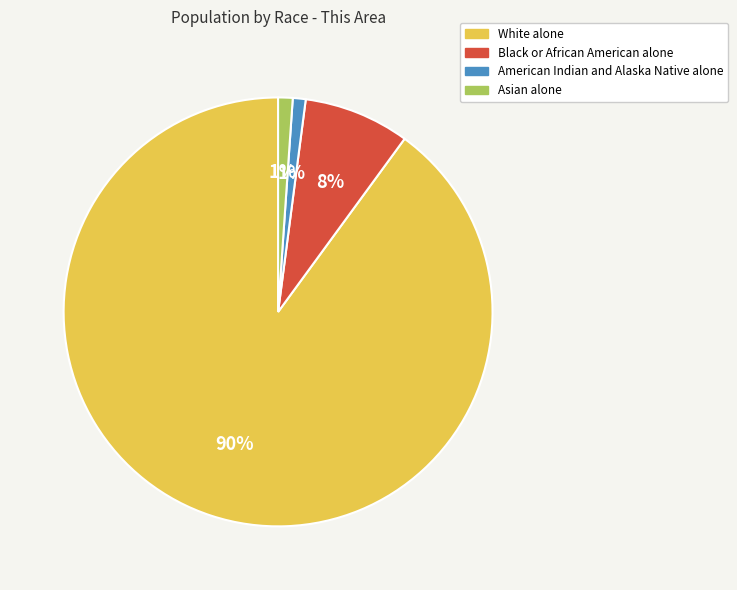

Is there a majority slice in this chart?

Yes